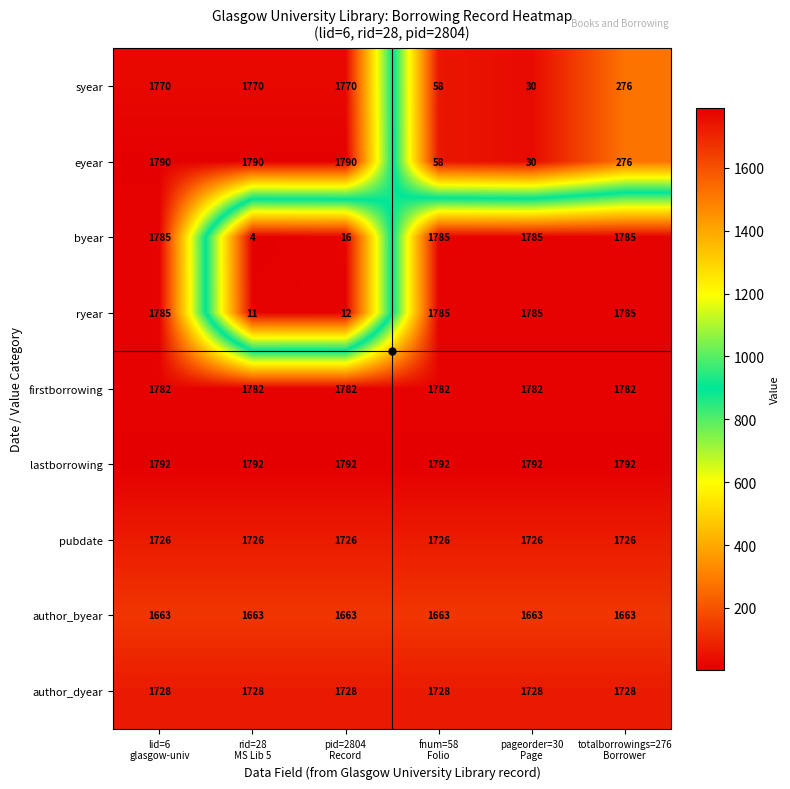

Which series has the largest range (max minus min)?

byear